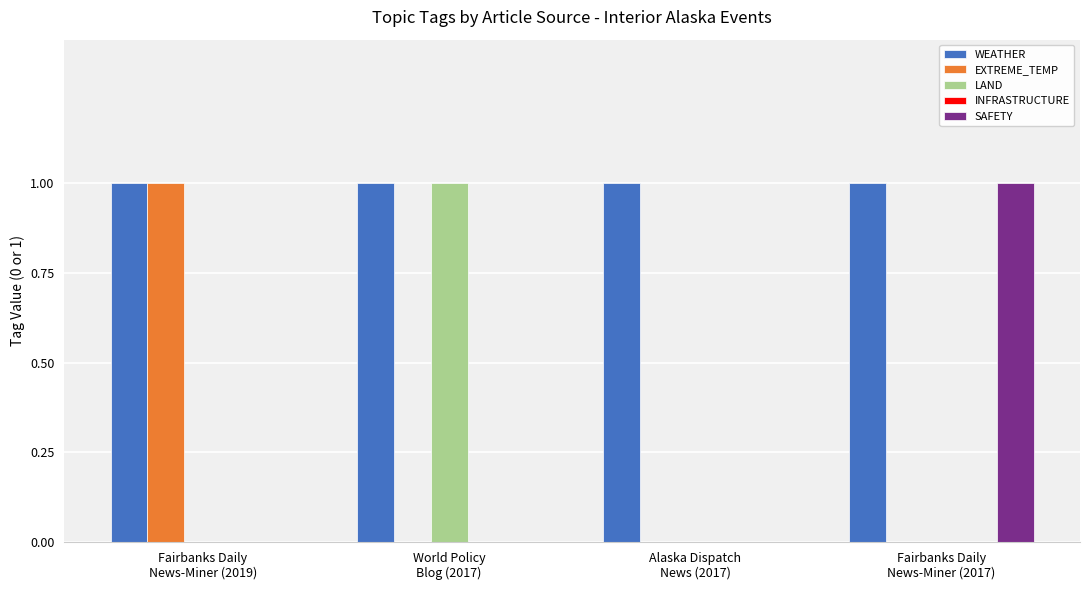

How many distinct data groups are displayed?

4